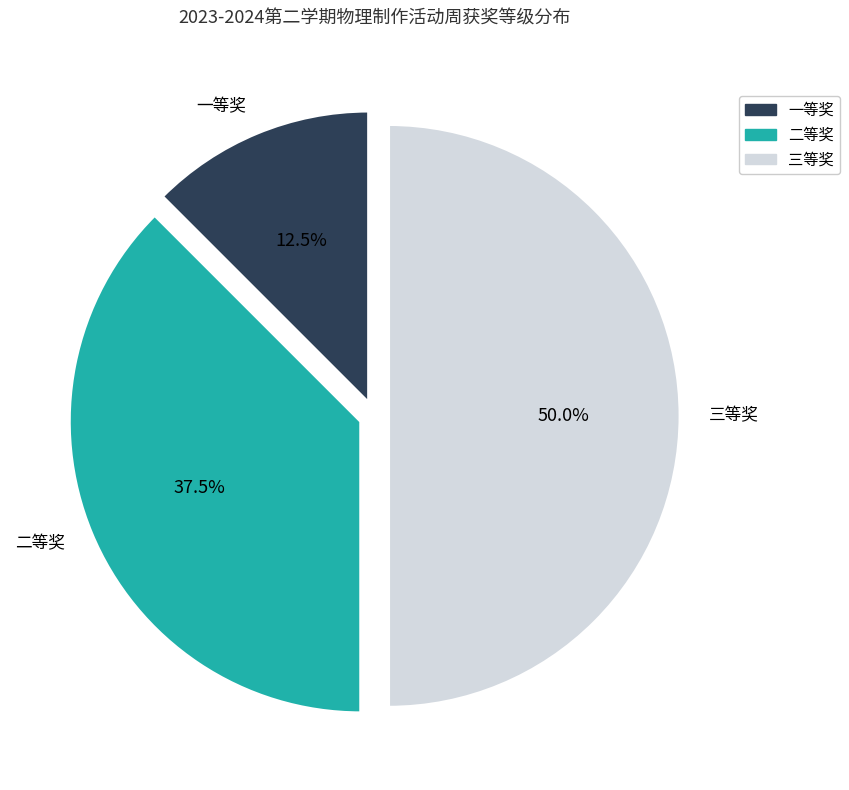

What percentage do 二等奖 and 三等奖 together represent?

87.5%